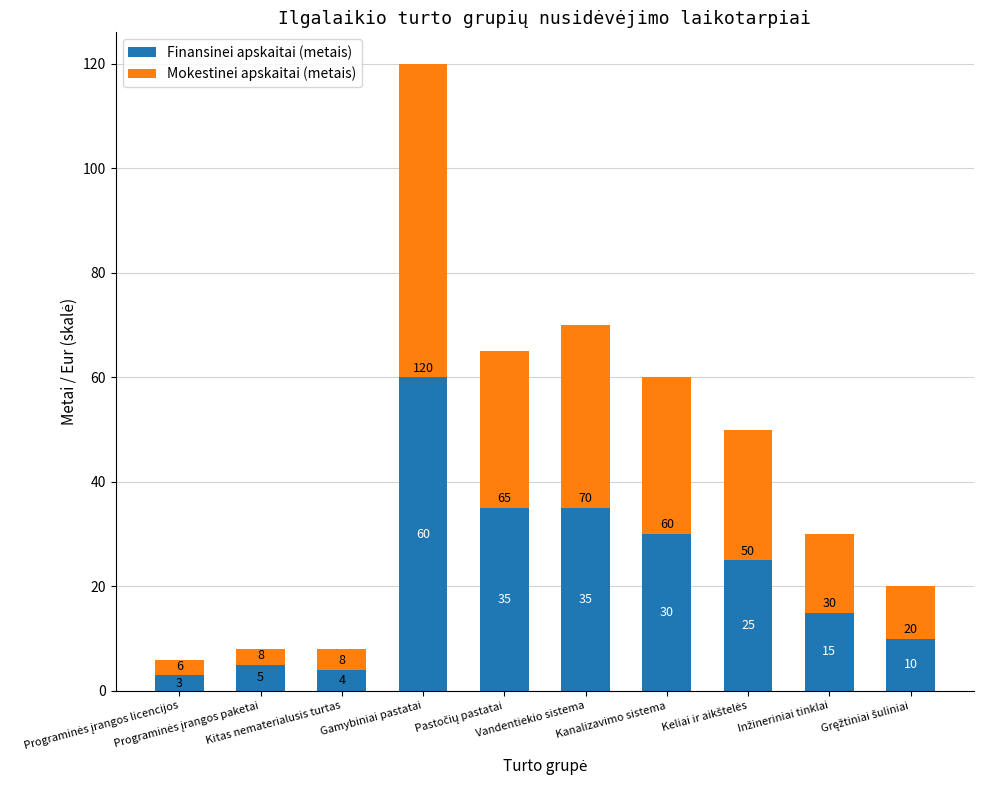

What is the difference between the maximum and minimum values in the Finansinei apskaitai (metais) series?

57